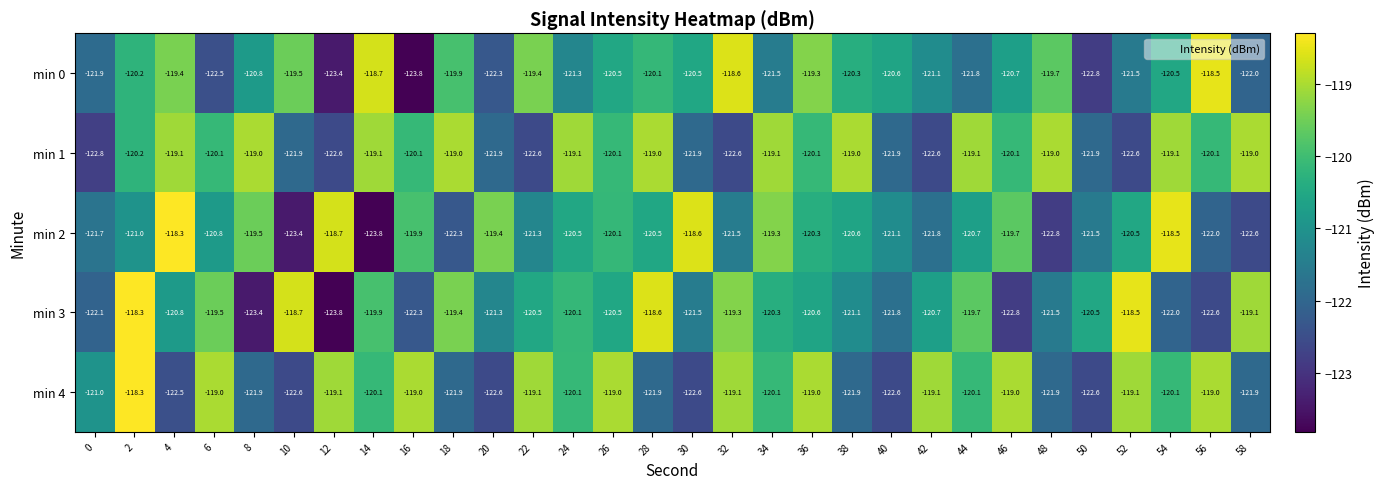

Between 8 and 54, which series saw the biggest shift?

min 4